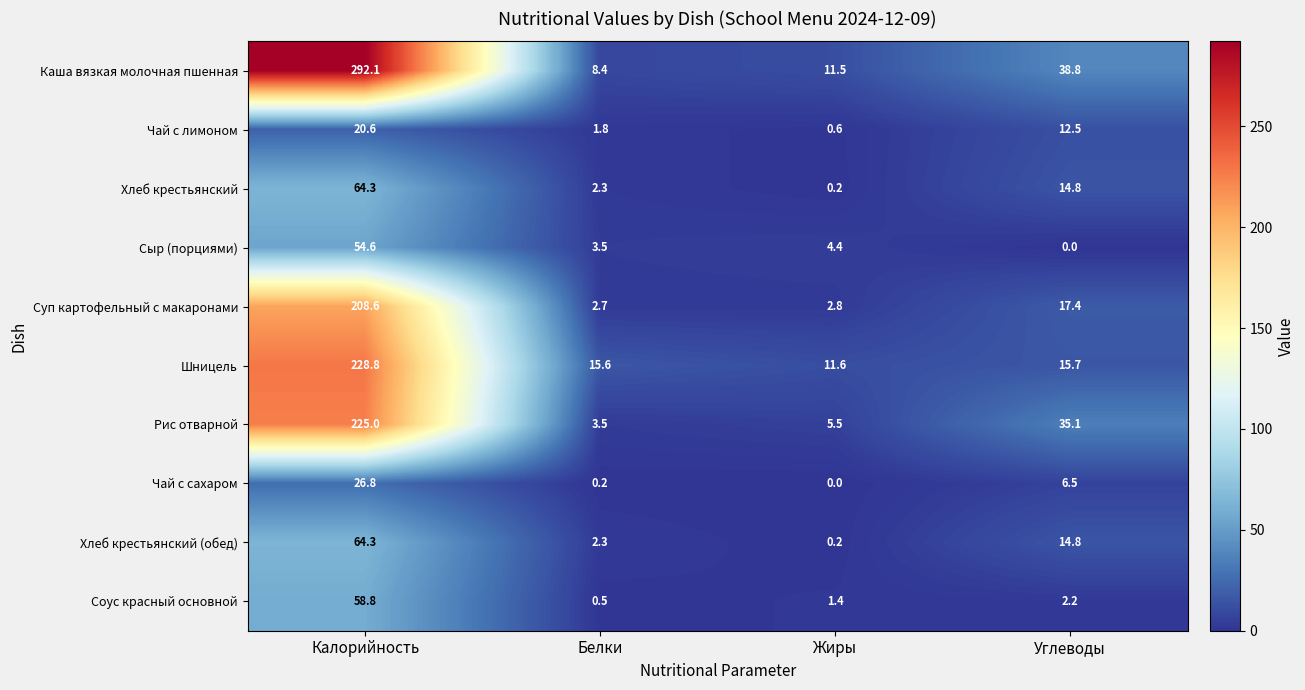

At which label is Чай с сахаром closest to 13?

Углеводы